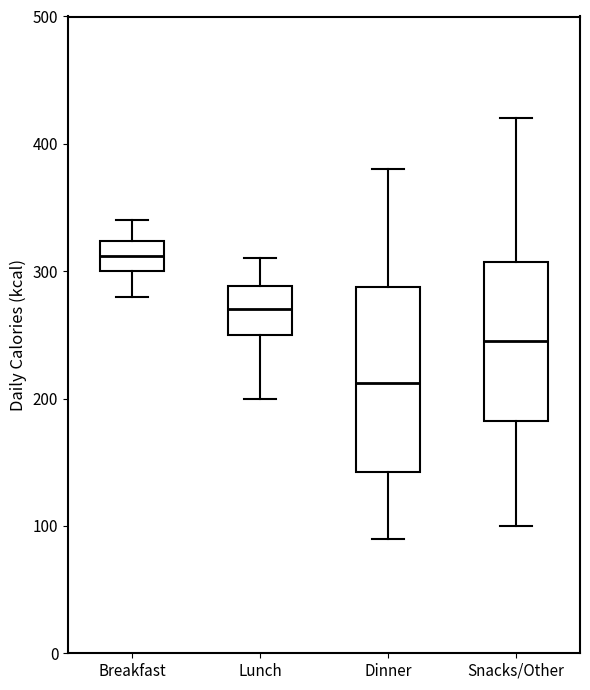

Which box has the lowest median line?

Dinner